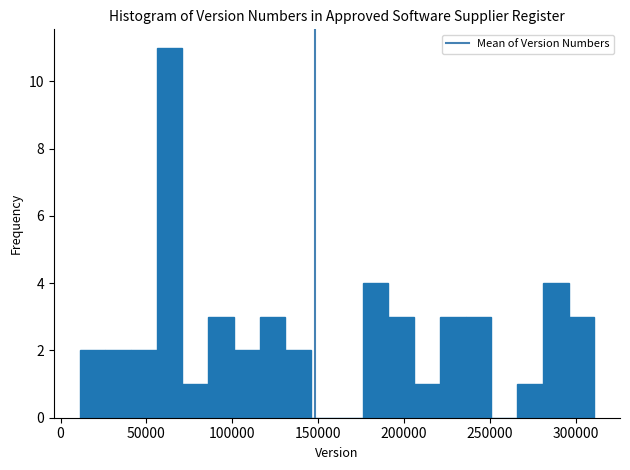

Around what value on the x-axis is the tallest bar? Give the approximate position of its centre, as read against the axis.

65000